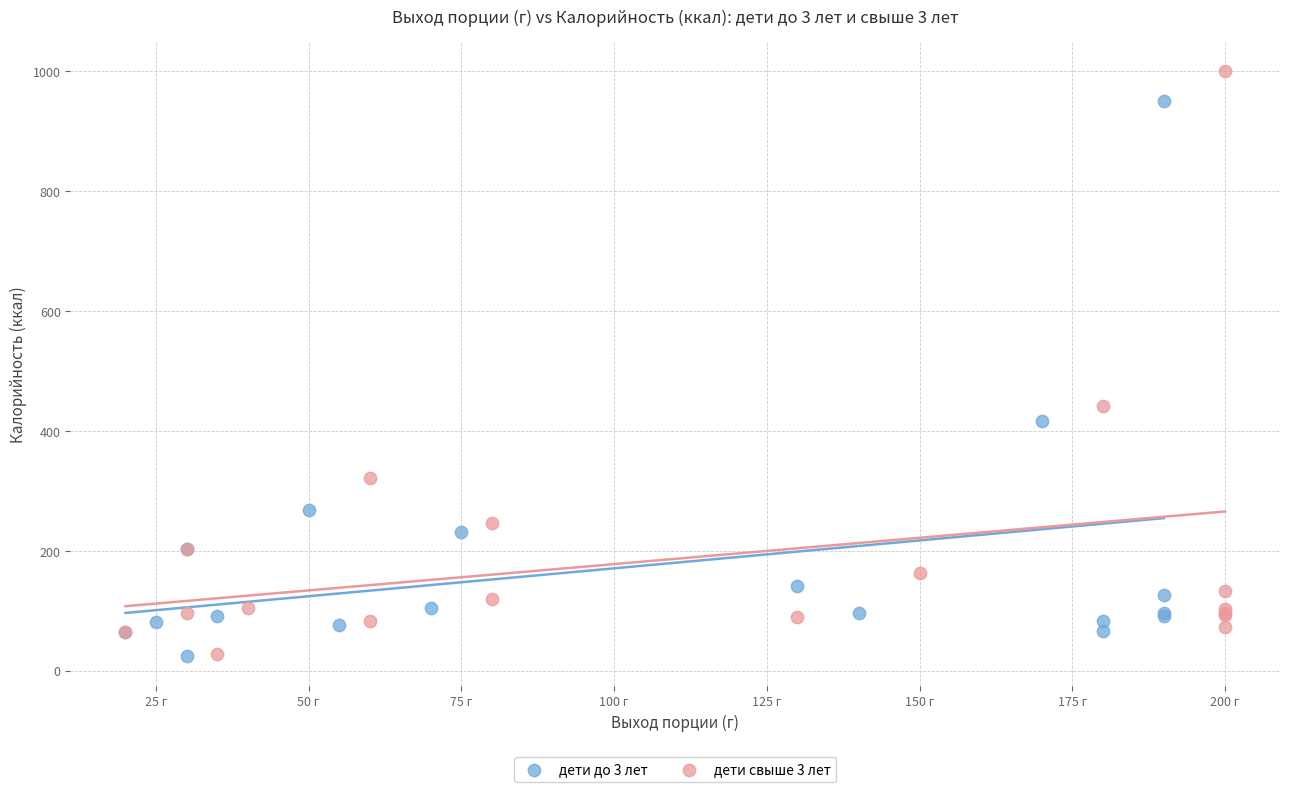

Which series reaches the maximum Y coordinate?

дети свыше 3 лет